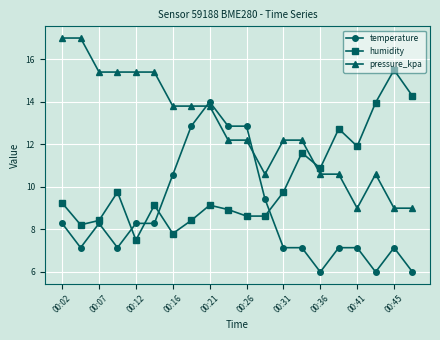

Count the number of data series in this chart.

3